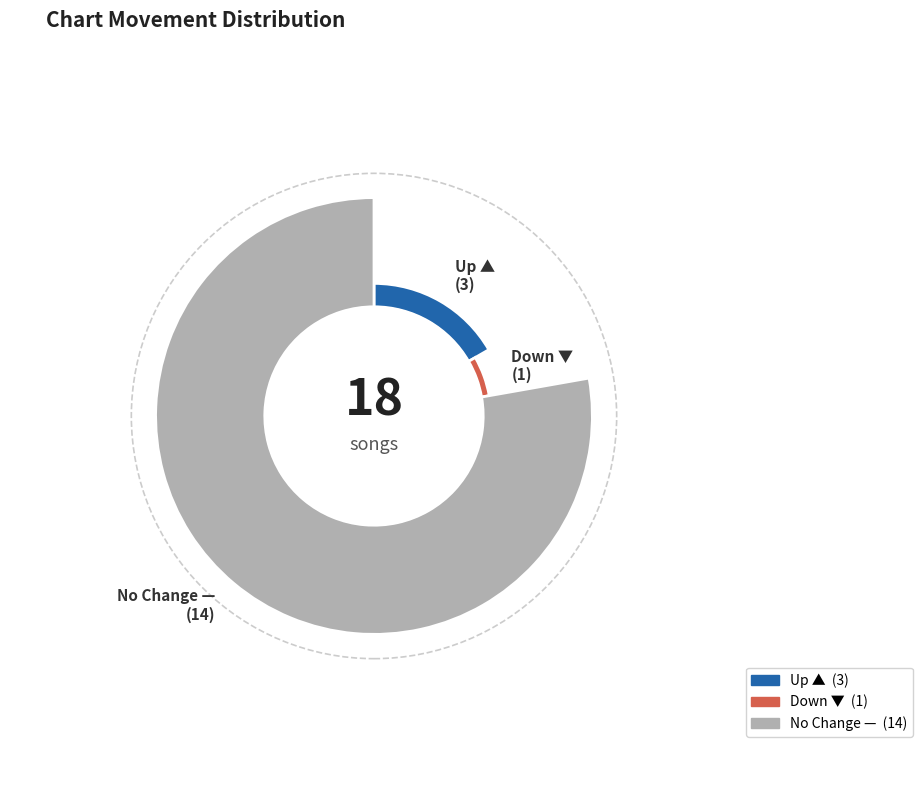

What is the ratio of the value at up to the value at -?

0.2